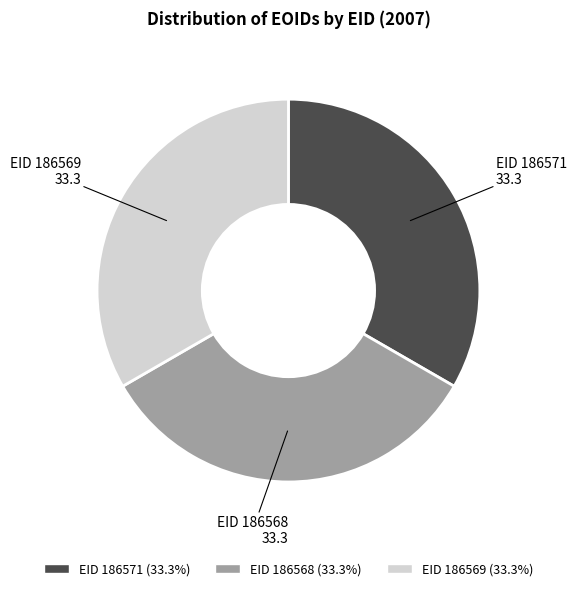

How many segments does this pie chart have?

3